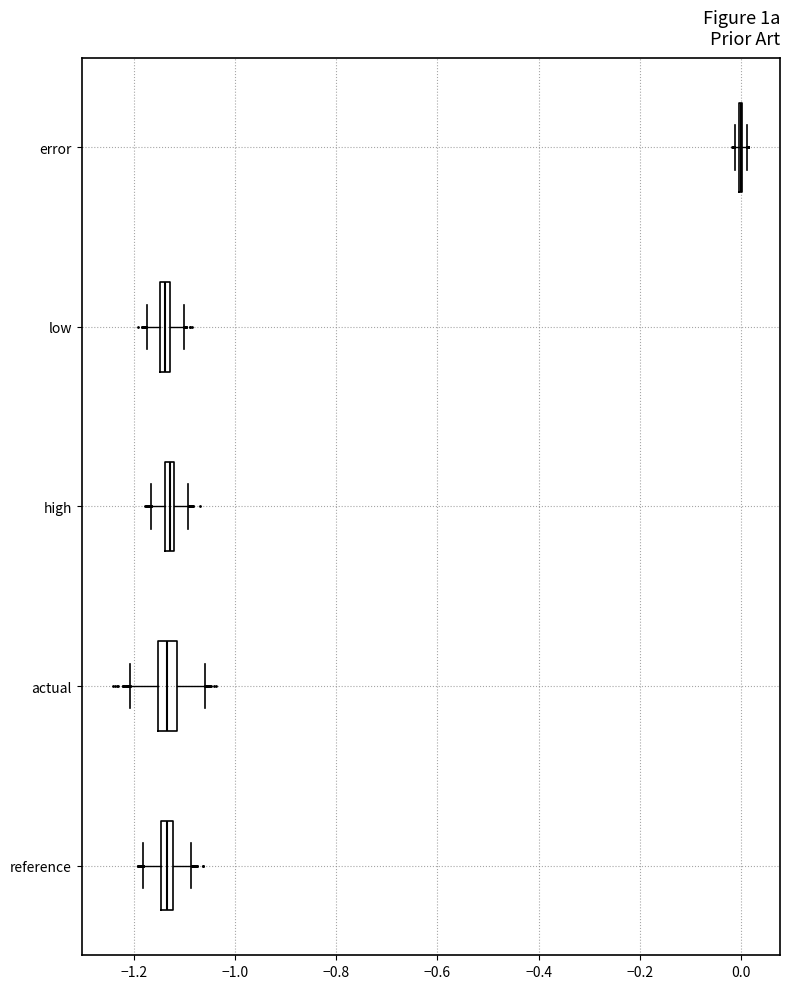

Where does the right whisker of the box for high end on the x-axis? The values are not printed on the chart, so give them approximately, as read against the axis.

-1.10